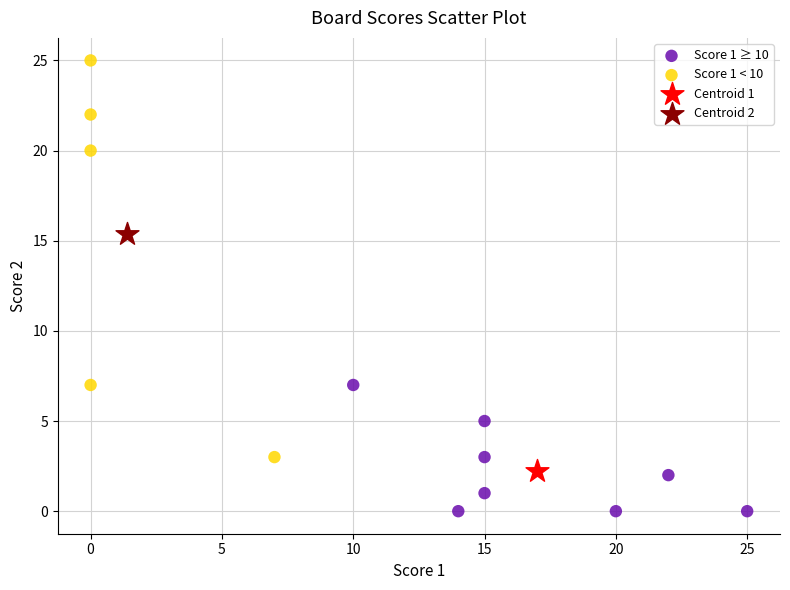

What are all the series names shown in the legend?

Score 1 ≥ 10, Score 1 < 10, Centroid 1, Centroid 2